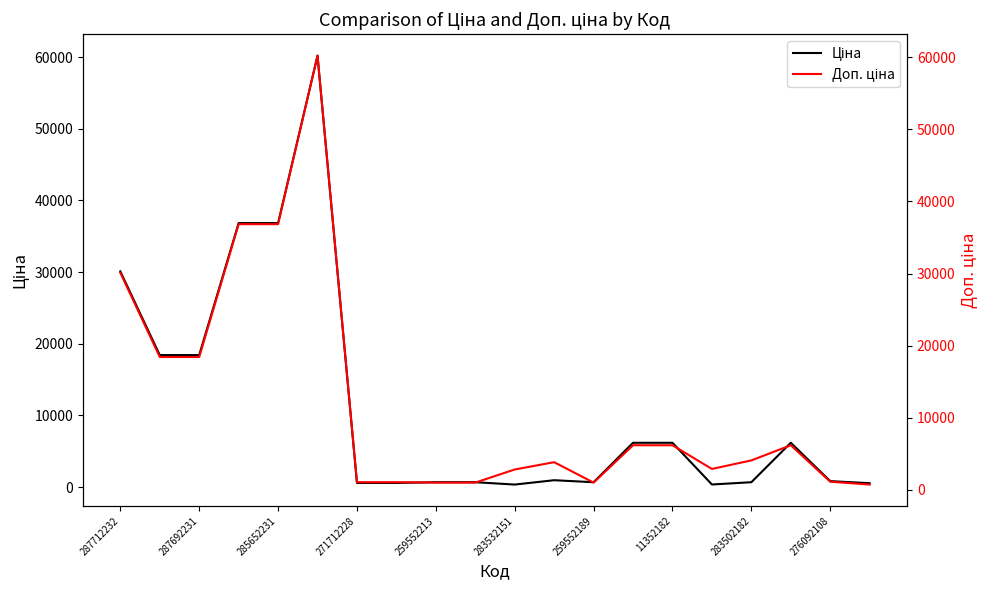

Rank the series at 19 from lowest to highest value.

Ціна, Доп. ціна